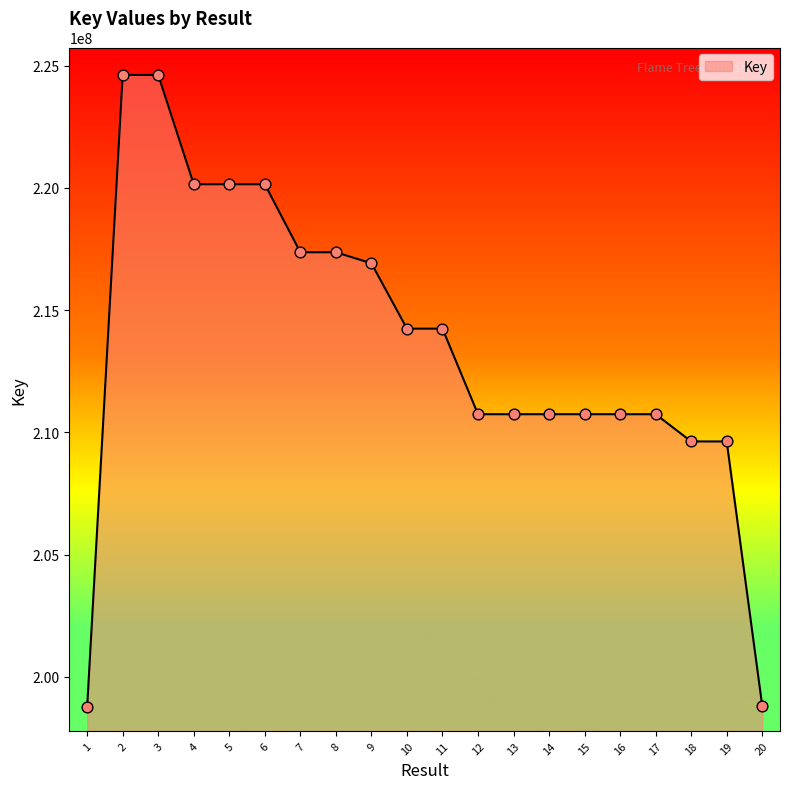

Approximately how many times larger is the value at 14 compared to 3?

0.9